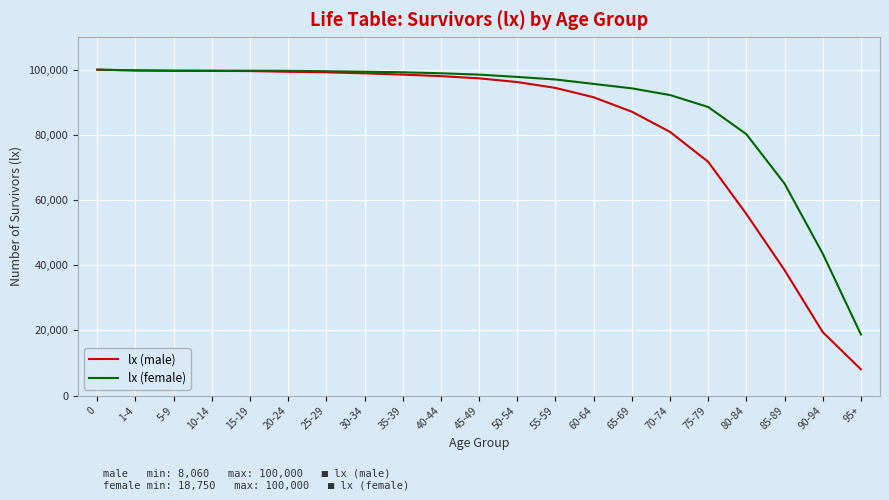

Rank the series by their average value, from lowest to highest.

lx (male), lx (female)